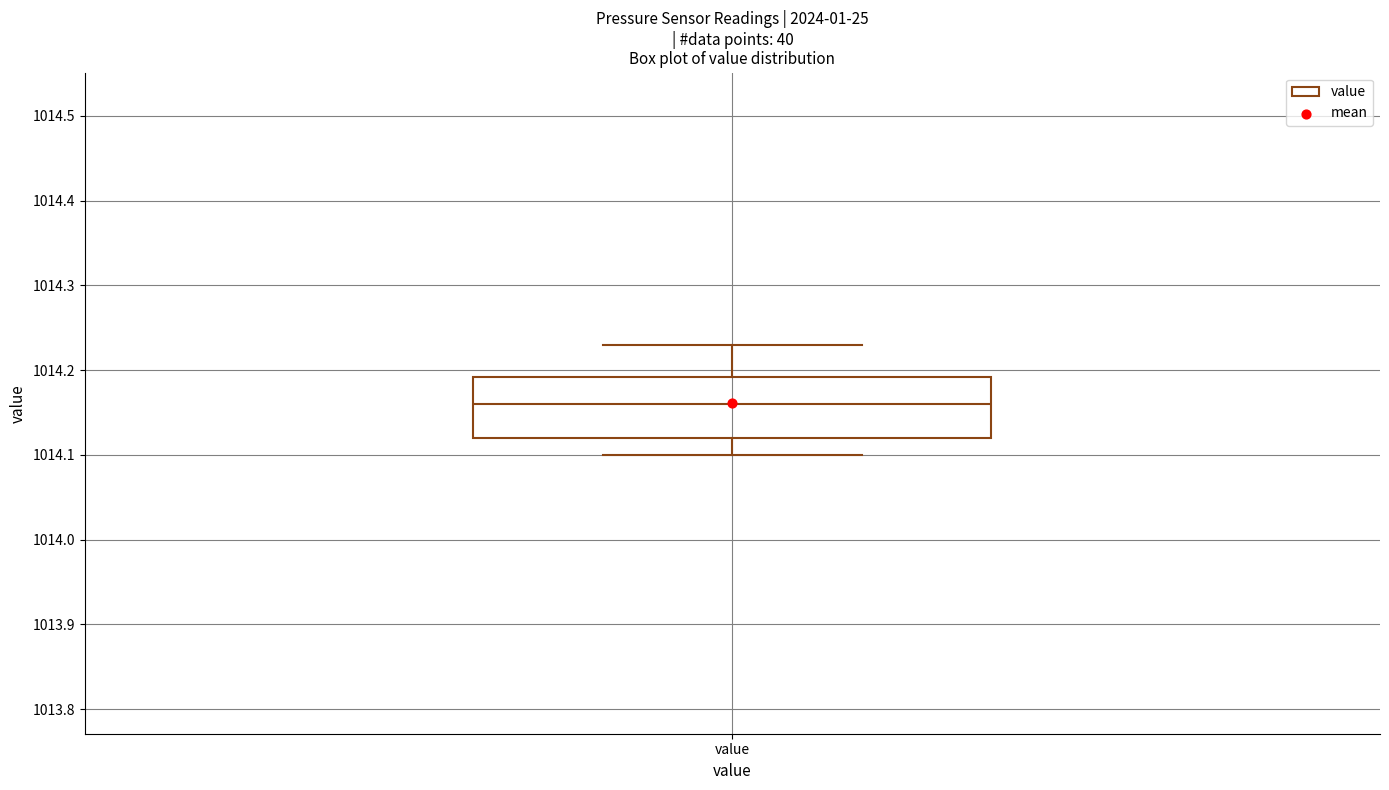

Where does the median line of the box for value sit on the y-axis? The values are not printed on the chart, so give them approximately, as read against the axis.

1014.16